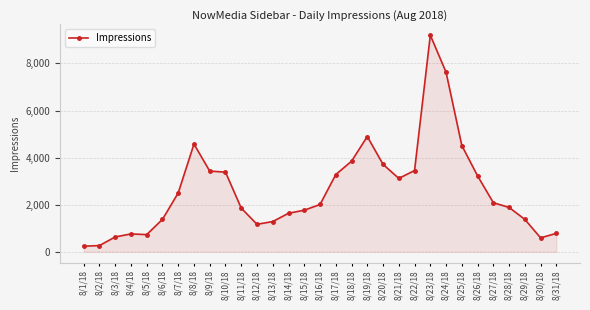

True or false: there are more than 0 points higher than both neighbors.

True